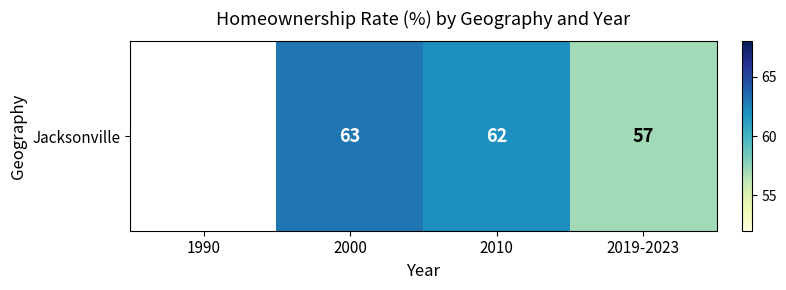

Which label corresponds to the smallest value in the chart?

2019-2023